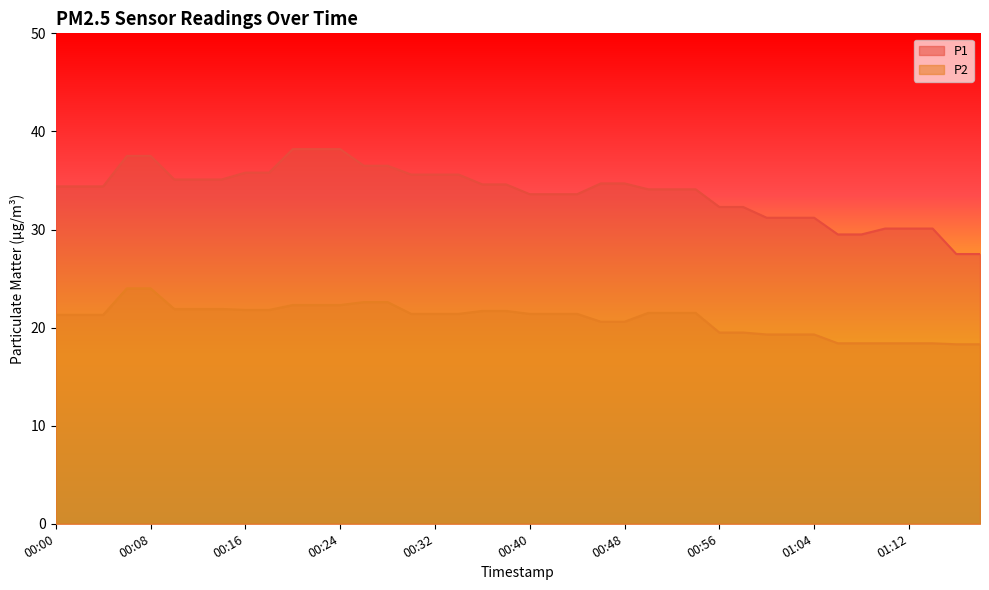

What is the total value across all series at 00:40?

55.0